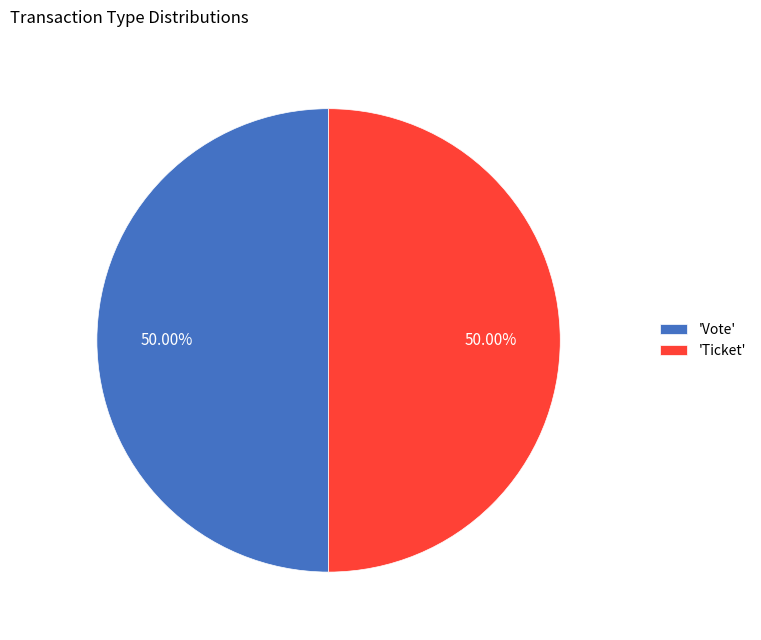

Count the number of slices in the pie.

2